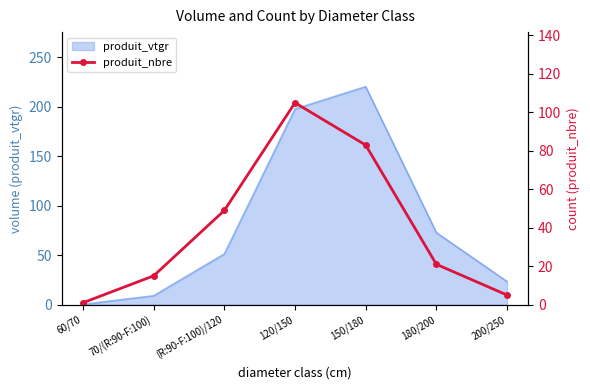

How many data points does each series have?

7